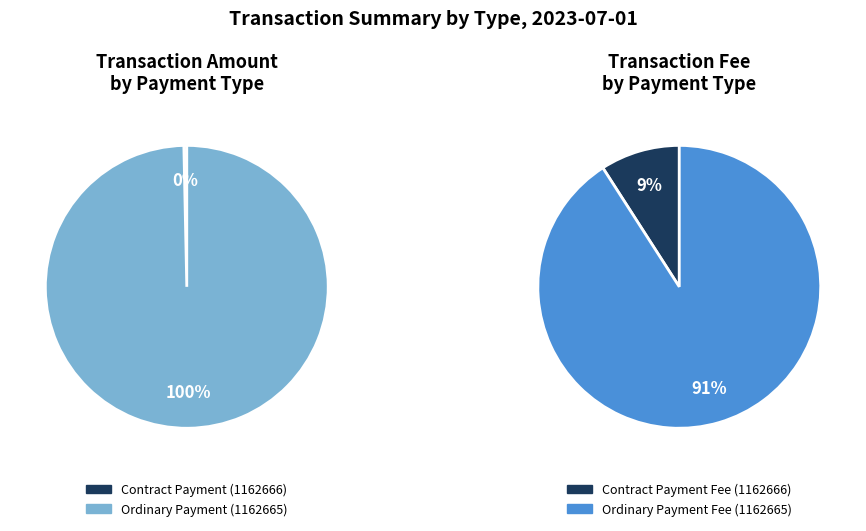

Count the number of slices in the pie.

2